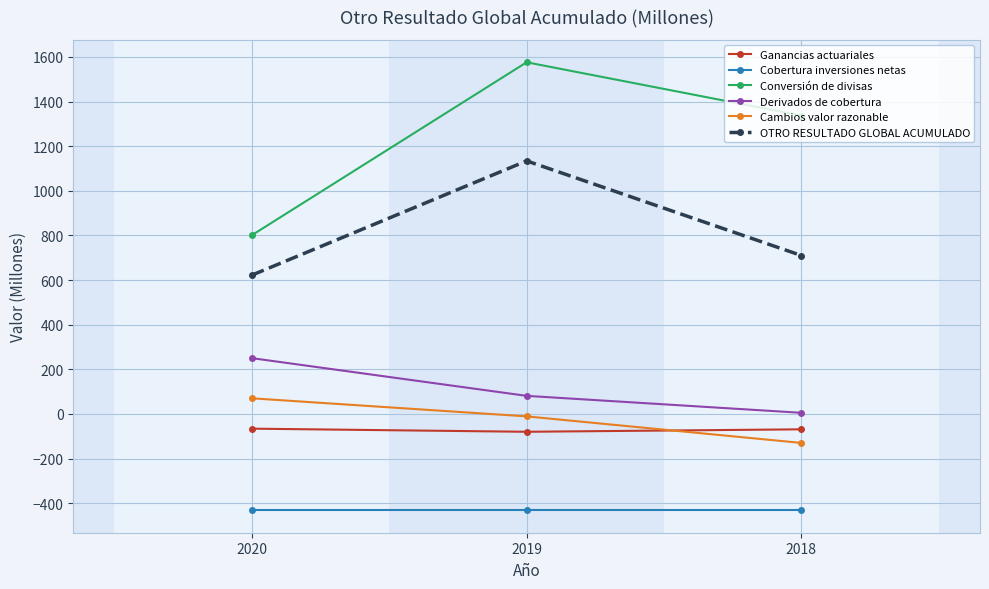

The Cobertura inversiones netas series shows -432 at 2019. True or false?

True